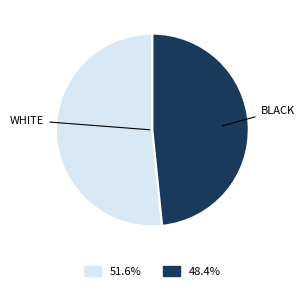

How many slices are in this pie chart?

2